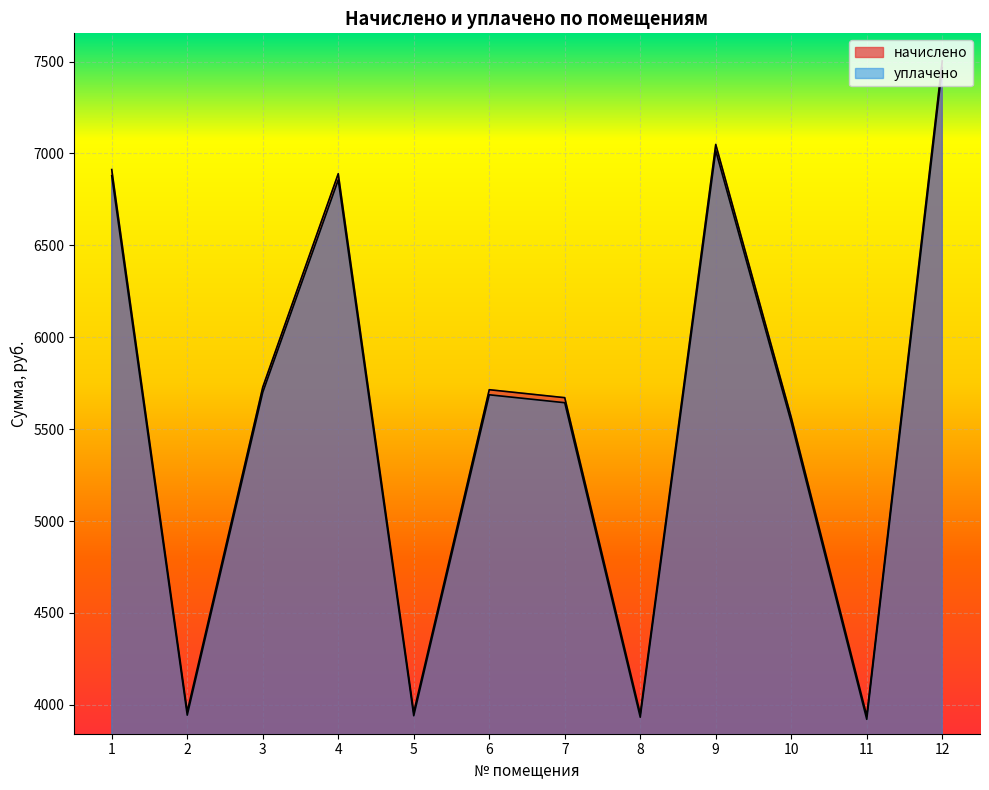

Between 5 and 12, which is larger?

12